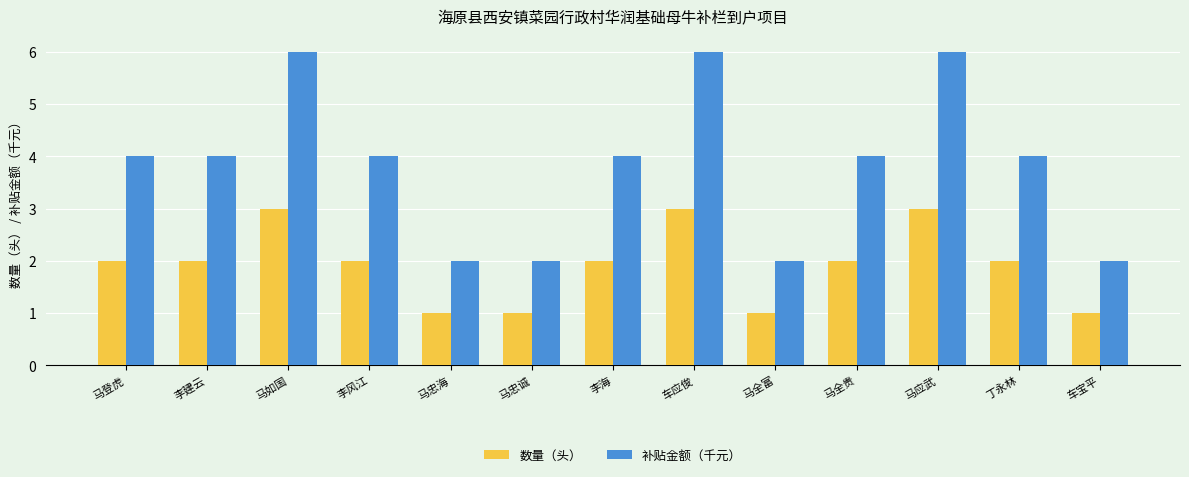

How many data points does each series have?

13